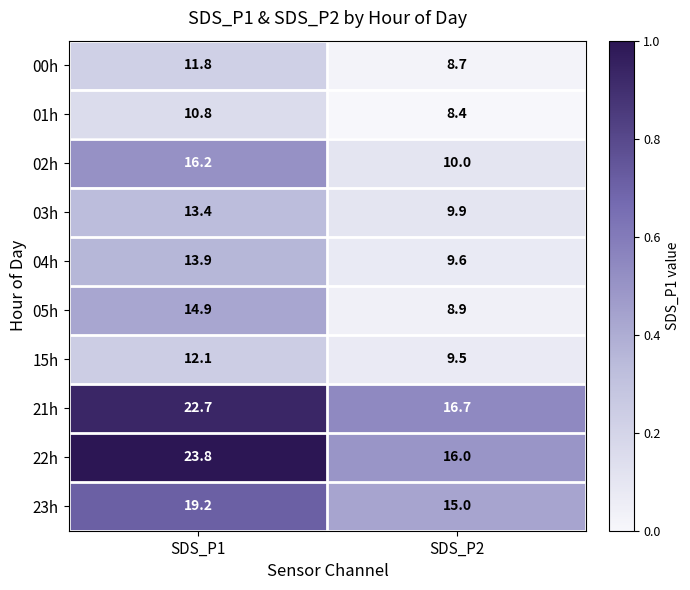

Reading left to right, what are all the values shown in this chart?

00h: SDS_P1=11.8	SDS_P2=8.7
01h: SDS_P1=10.8	SDS_P2=8.4
02h: SDS_P1=16.2	SDS_P2=10.0
03h: SDS_P1=13.4	SDS_P2=9.9
04h: SDS_P1=13.9	SDS_P2=9.6
05h: SDS_P1=14.9	SDS_P2=8.9
15h: SDS_P1=12.1	SDS_P2=9.5
21h: SDS_P1=22.7	SDS_P2=16.7
22h: SDS_P1=23.8	SDS_P2=16.0
23h: SDS_P1=19.2	SDS_P2=15.0